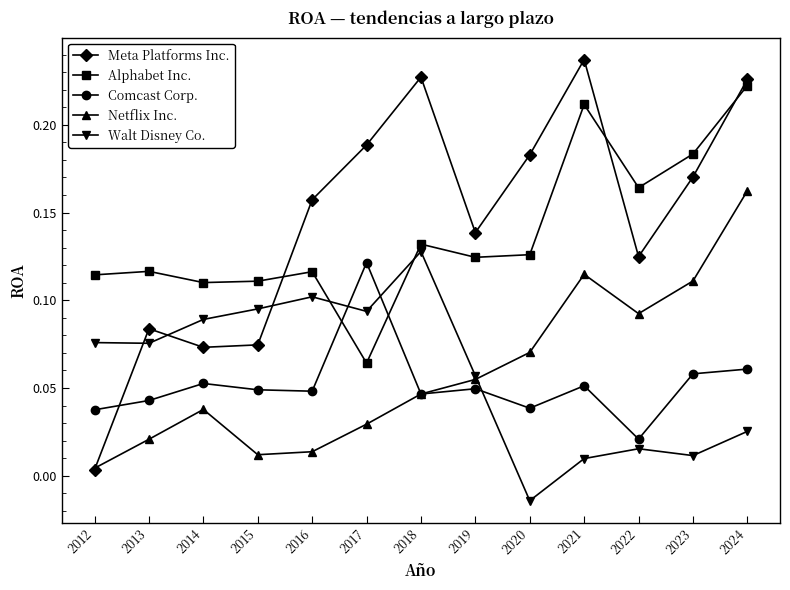

Rank the series by their maximum value, from lowest to highest.

Comcast Corp., Walt Disney Co., Netflix Inc., Alphabet Inc., Meta Platforms Inc.